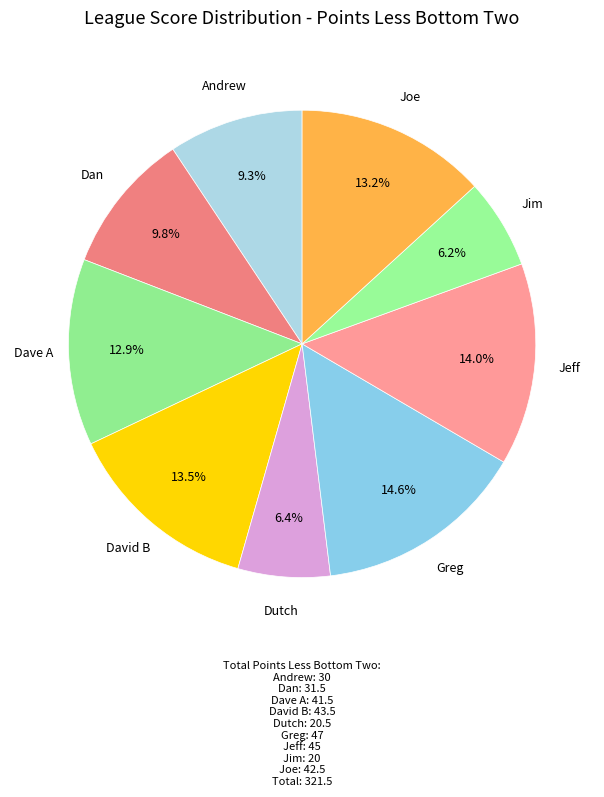

To the nearest percent, what is the average slice percentage?

11%